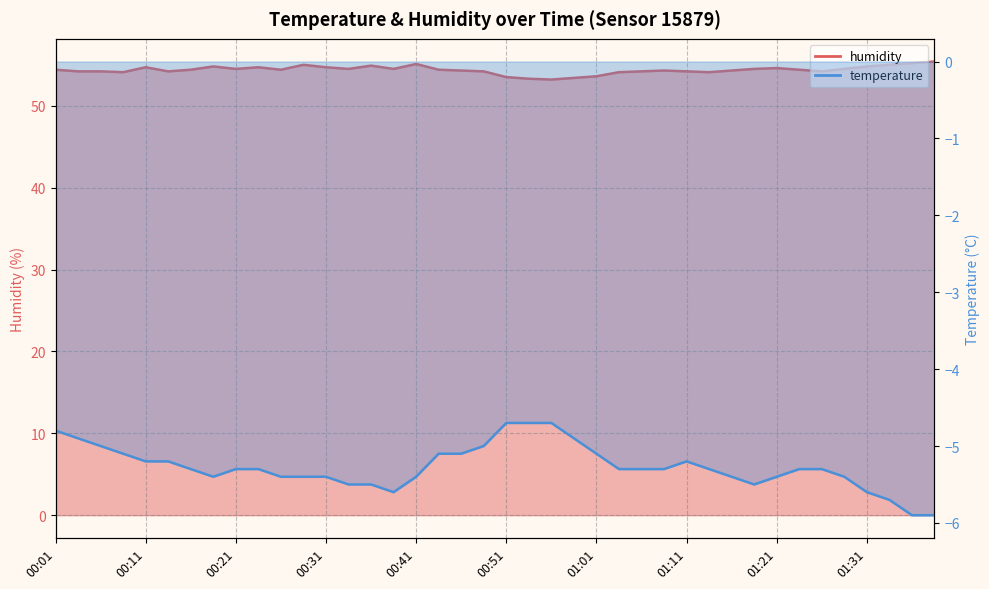

Read the value at 00:53.

53.3